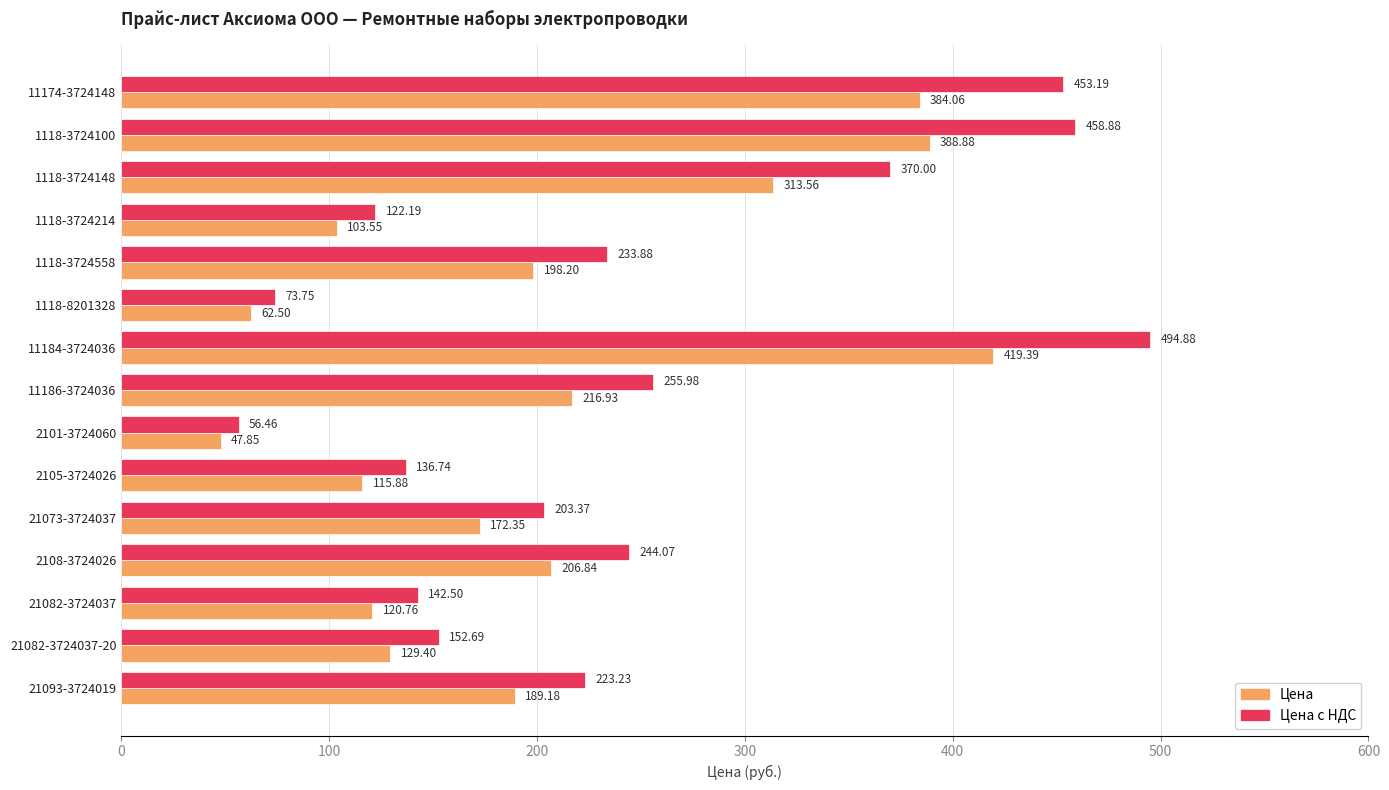

What is the difference between the second highest and second lowest values in the Цена series?

326.4